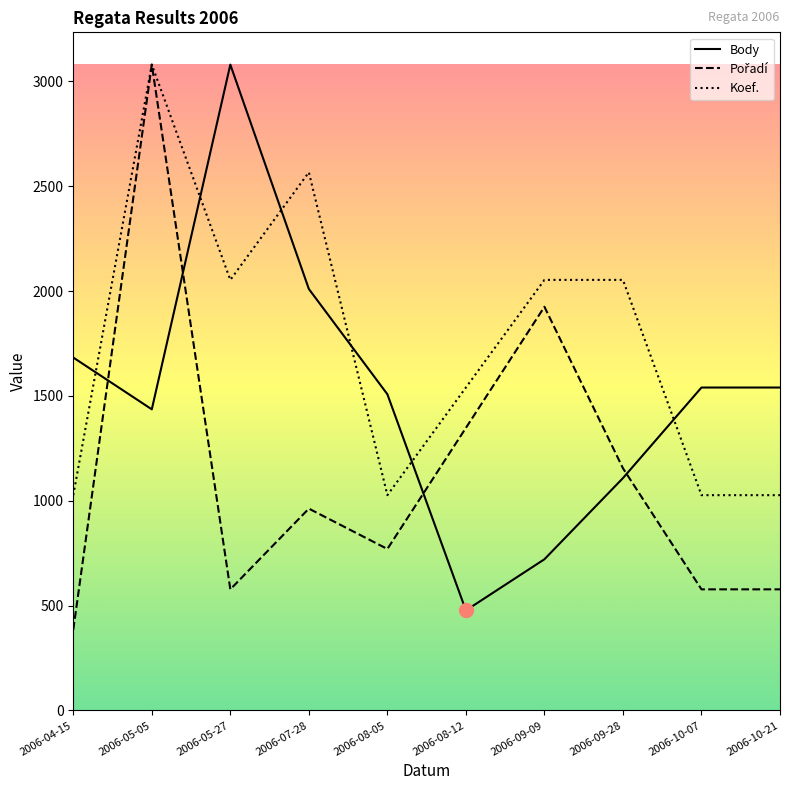

True or false: Koef. and Pořadí cross at least once.

False